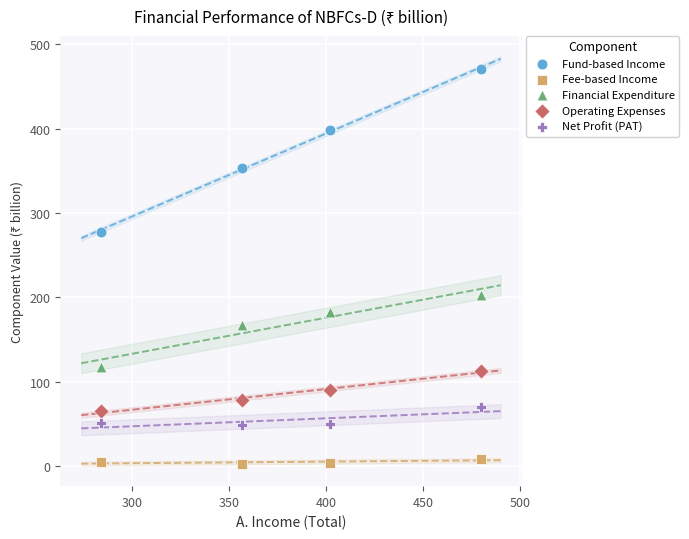

What are all the series names shown in the legend?

Fund-based Income, Fee-based Income, Financial Expenditure, Operating Expenses, Net Profit (PAT)